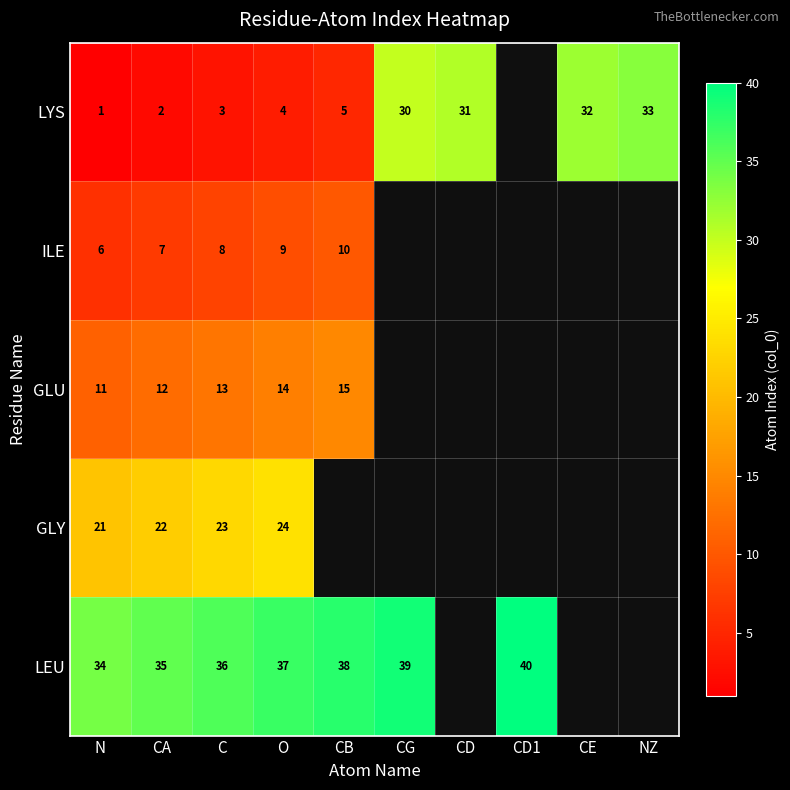

Is the value of LYS at CB greater than the value of GLY at N?

No